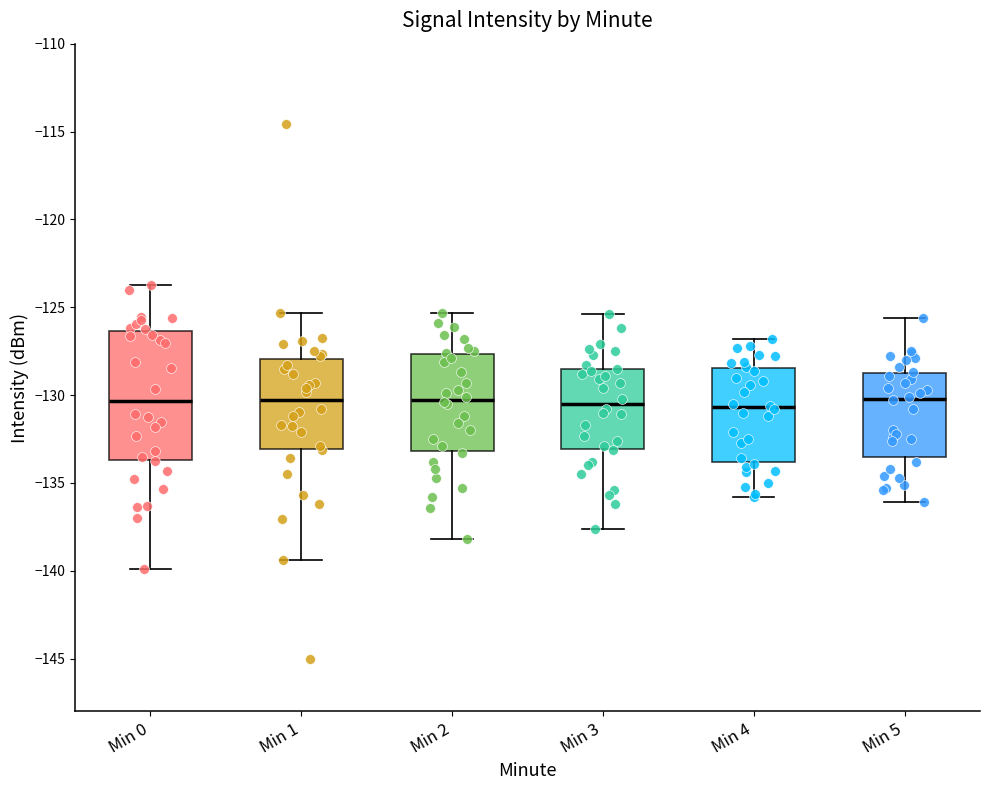

Reading left to right, read every box against the y-axis: the position of its median line, the range the box covers, and the ends of its whiskers. The values are not printed on the chart, so give them approximately, as read against the axis.

Min 0: median -130.5, box -133.5 to -126.5, whiskers -140.0 to -123.5
Min 1: median -130.5, box -133.0 to -128.0, whiskers -139.5 to -125.5
Min 2: median -130.0, box -133.0 to -127.5, whiskers -138.0 to -125.5
Min 3: median -130.5, box -133.0 to -128.5, whiskers -137.5 to -125.5
Min 4: median -130.5, box -134.0 to -128.5, whiskers -136.0 to -127.0
Min 5: median -130.0, box -133.5 to -128.5, whiskers -136.0 to -125.5